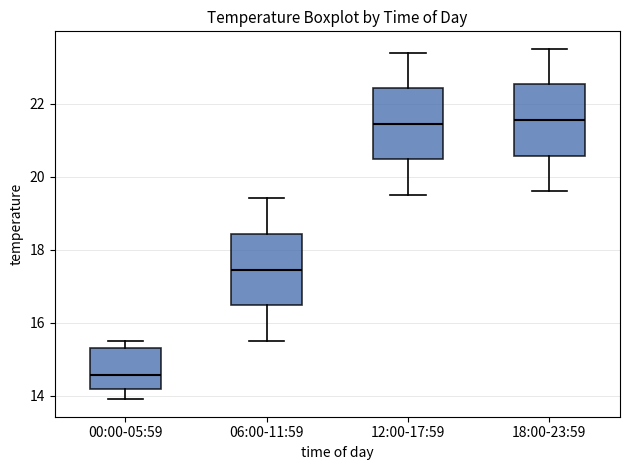

Which box's median line is the lowest?

00:00-05:59